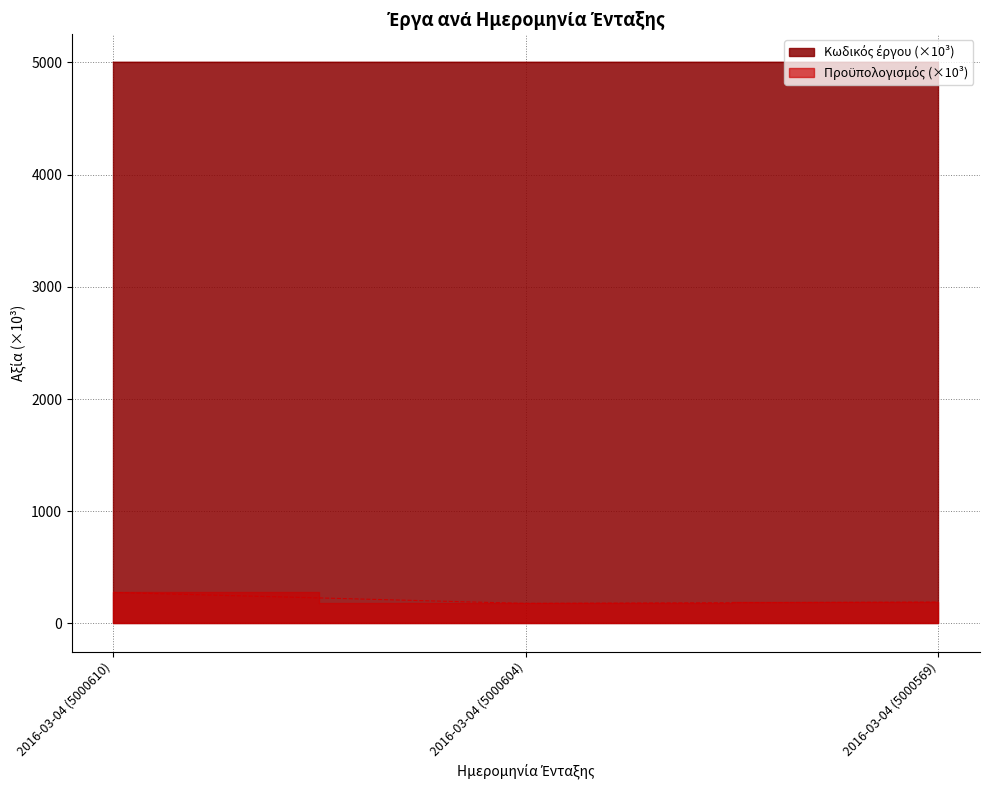

Rank the series at 2016-03-04 (5000610) from lowest to highest value.

Προϋπολογισμός, Κωδικός έργου